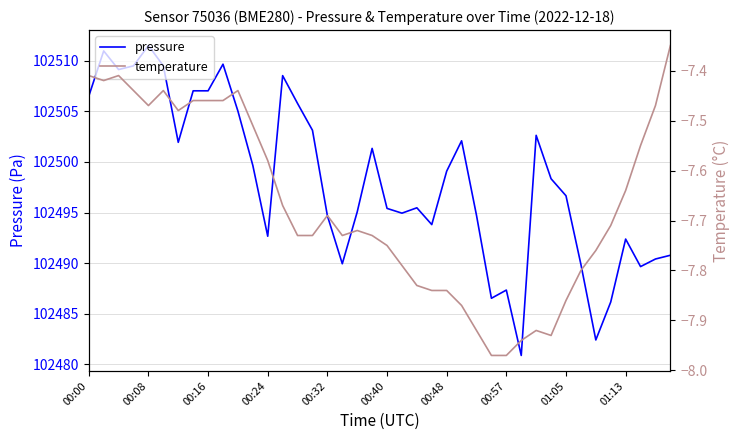

What is the maximum value for pressure?

102511.5